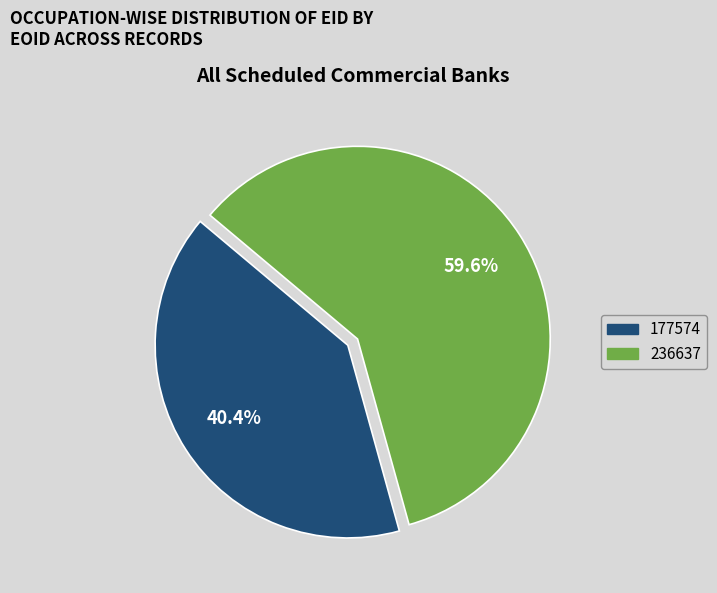

What is the ratio of the value at 236637 to the value at 177574?

1.5